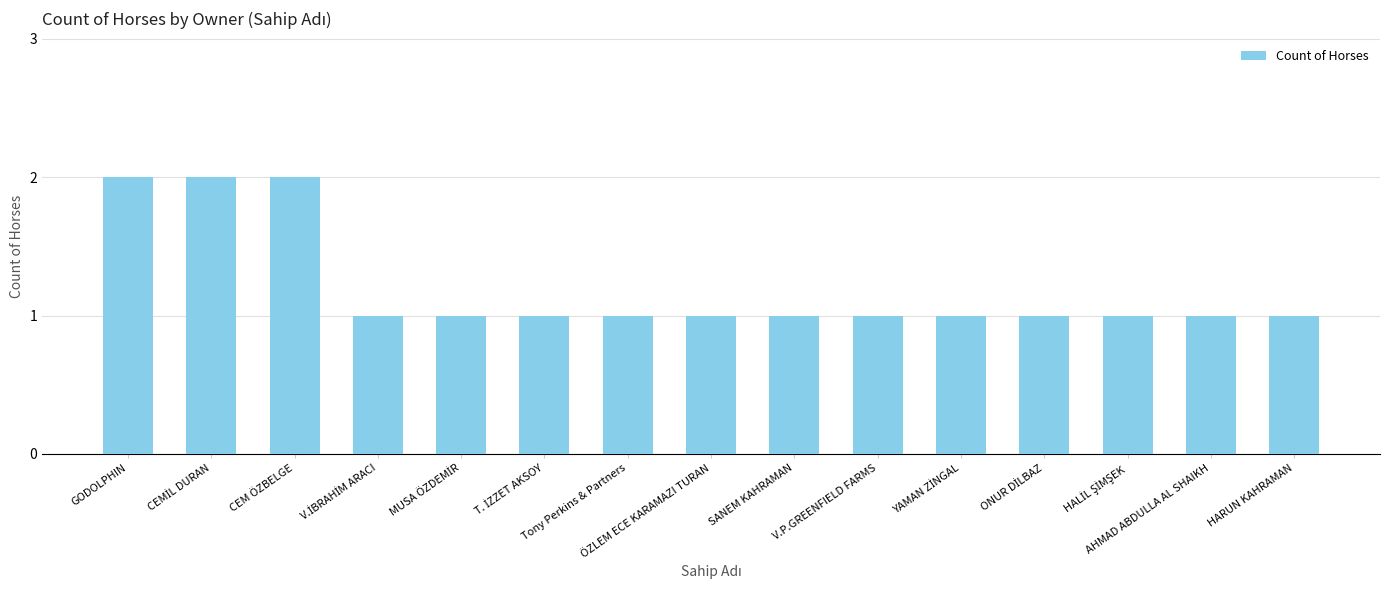

What is the sum of all values?

18